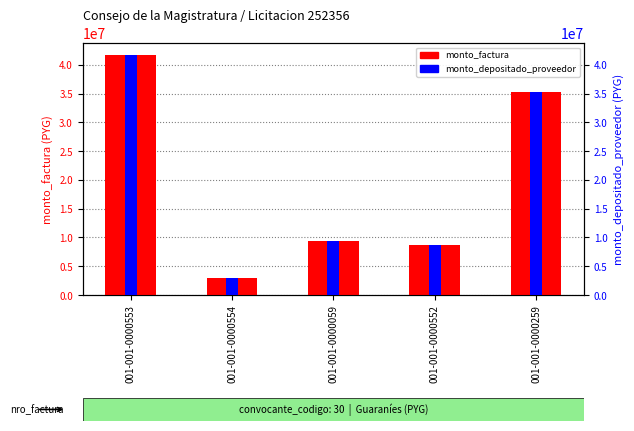

Read the monto_factura value at 001-001-0000553, to the nearest 100.

41705000